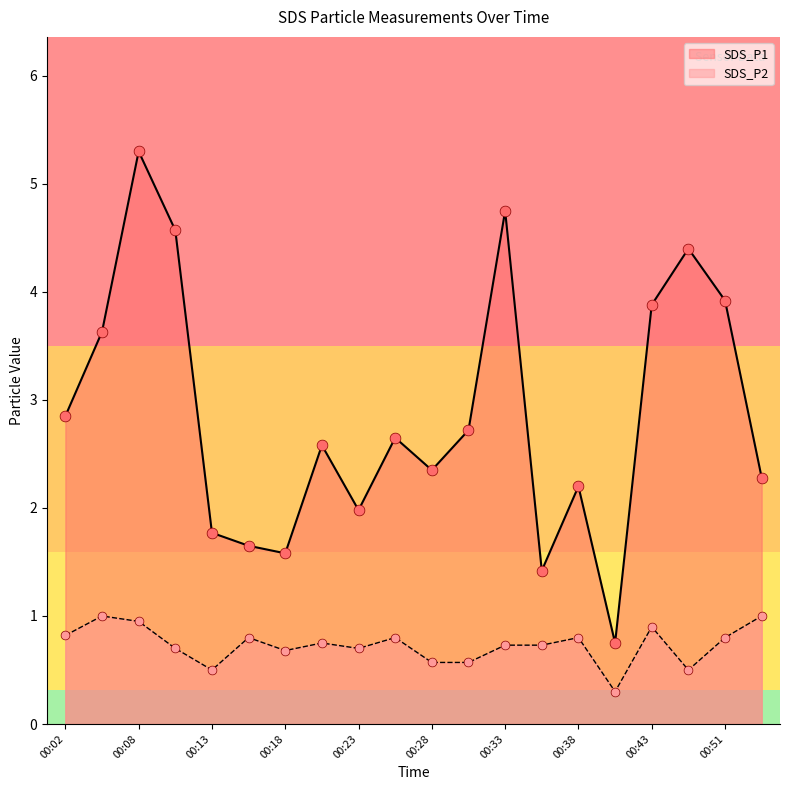

Which series contains the highest Y value?

SDS_P1